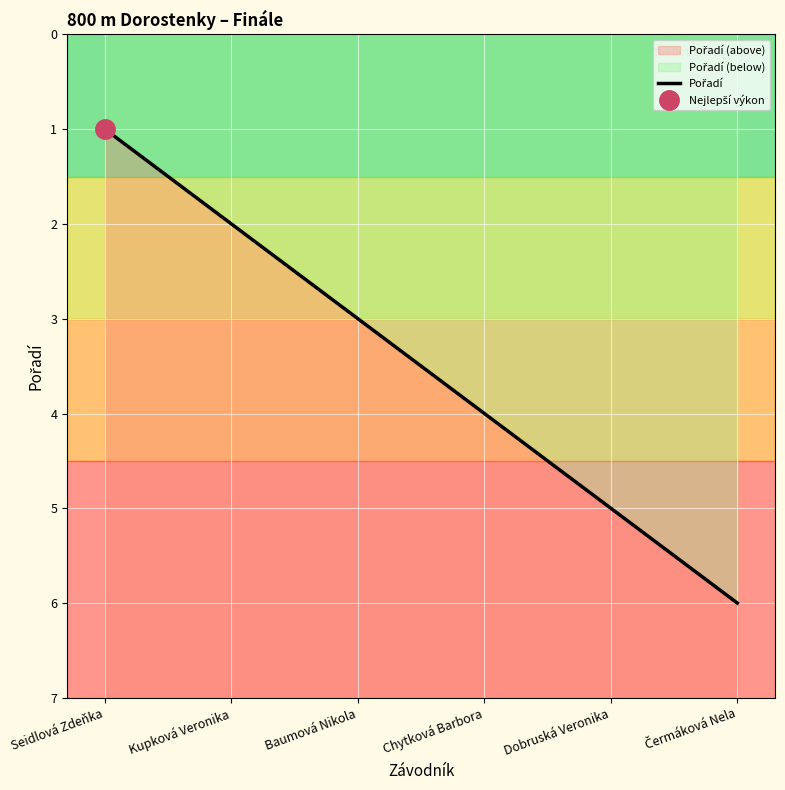

The value at Čermáková Nela is 6. True or false?

True